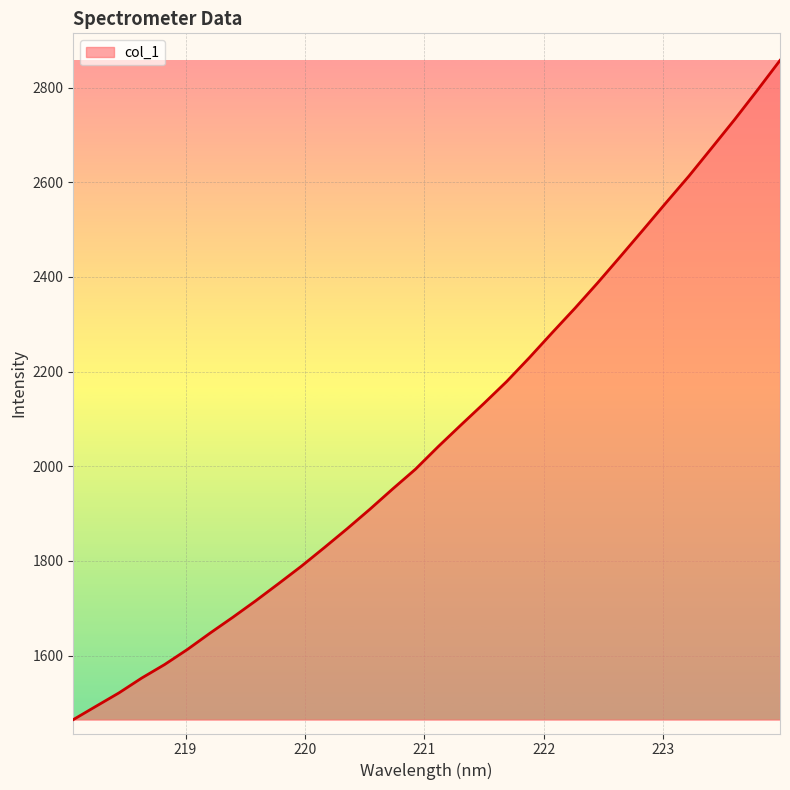

What is the difference between the maximum and minimum values?

1392.7